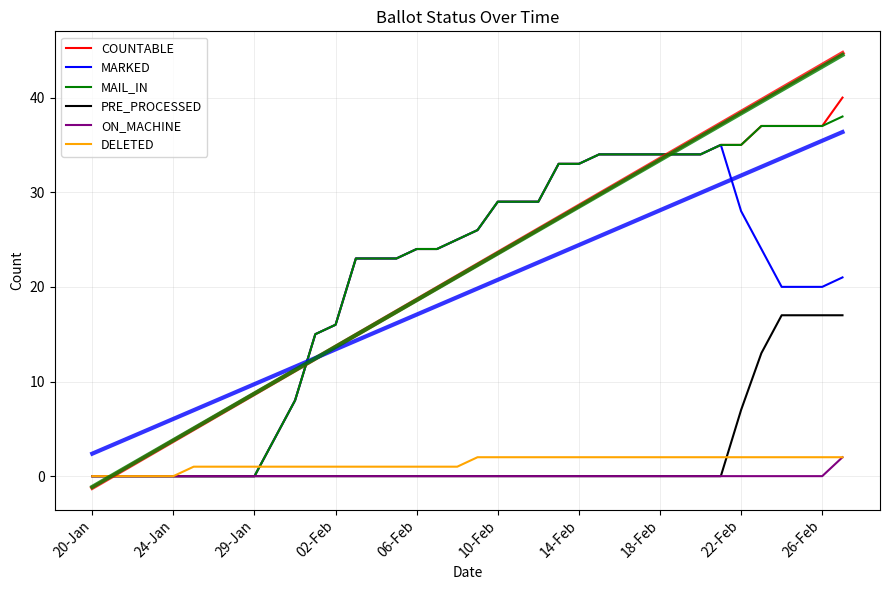

What is the sum of all MAIL_IN values?

824